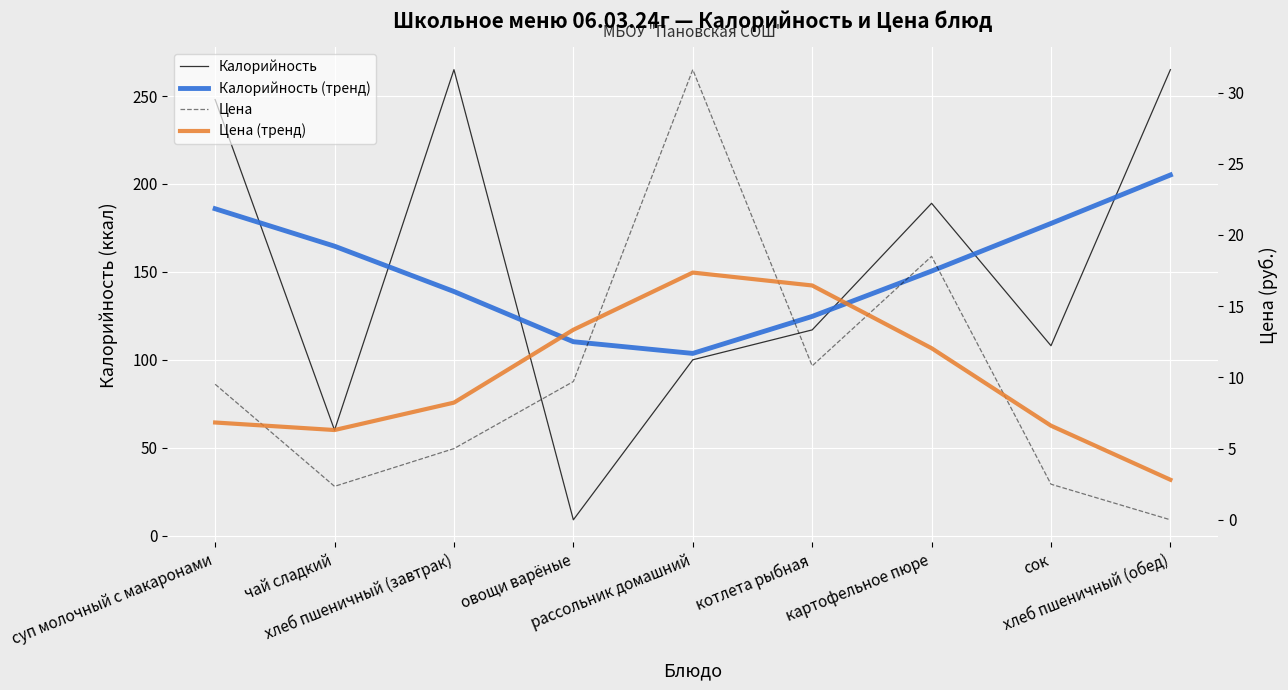

What is the average value of the Цена (тренд) series?

10.0